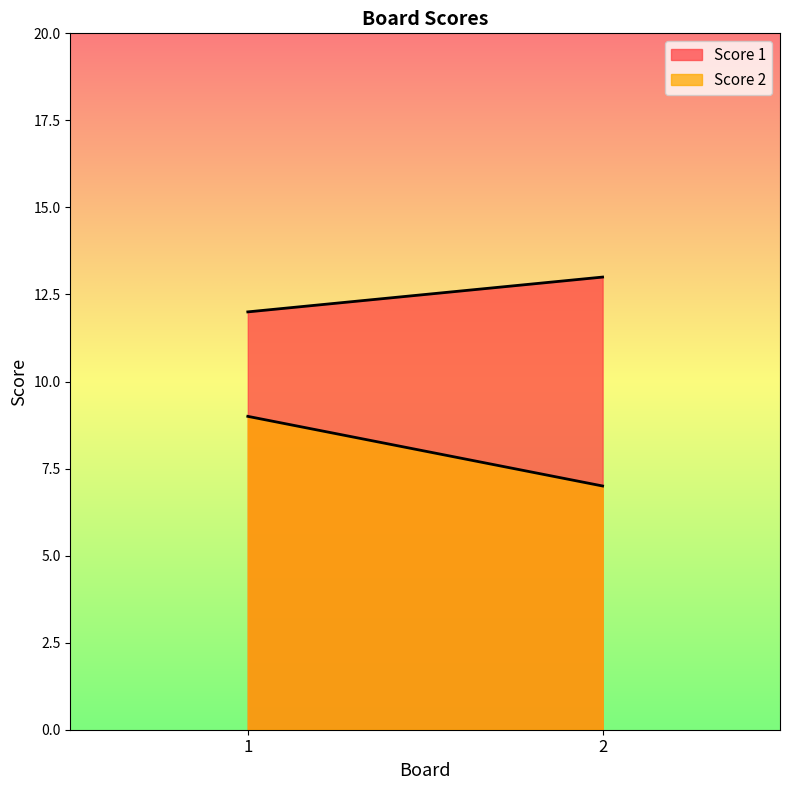

True or false: Score 2 has a value of 9 at 1.

True